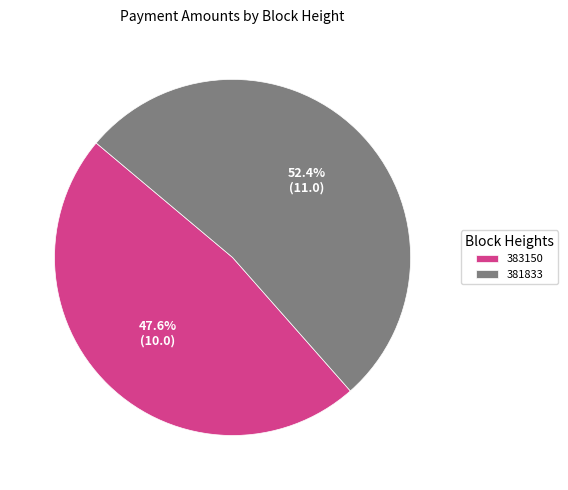

To the nearest percent, what is the combined percentage of 383150 and 381833?

100%